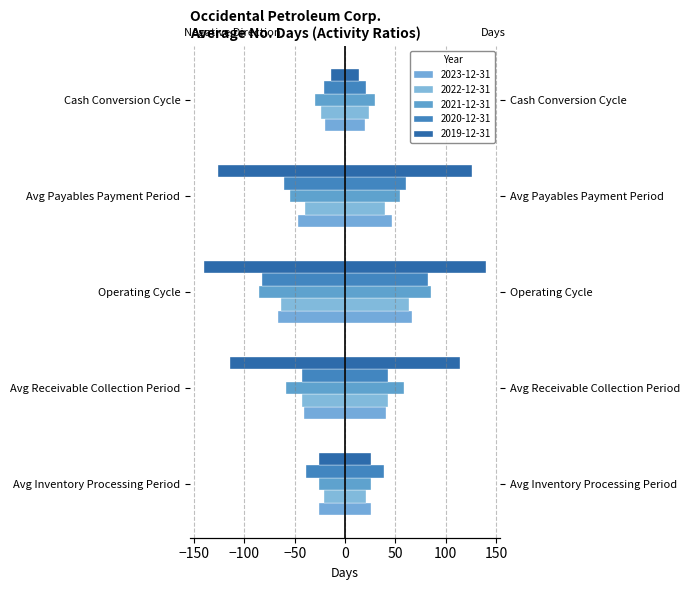

What is the value of the 2019-12-31 bar at the 3rd from the left?

-140